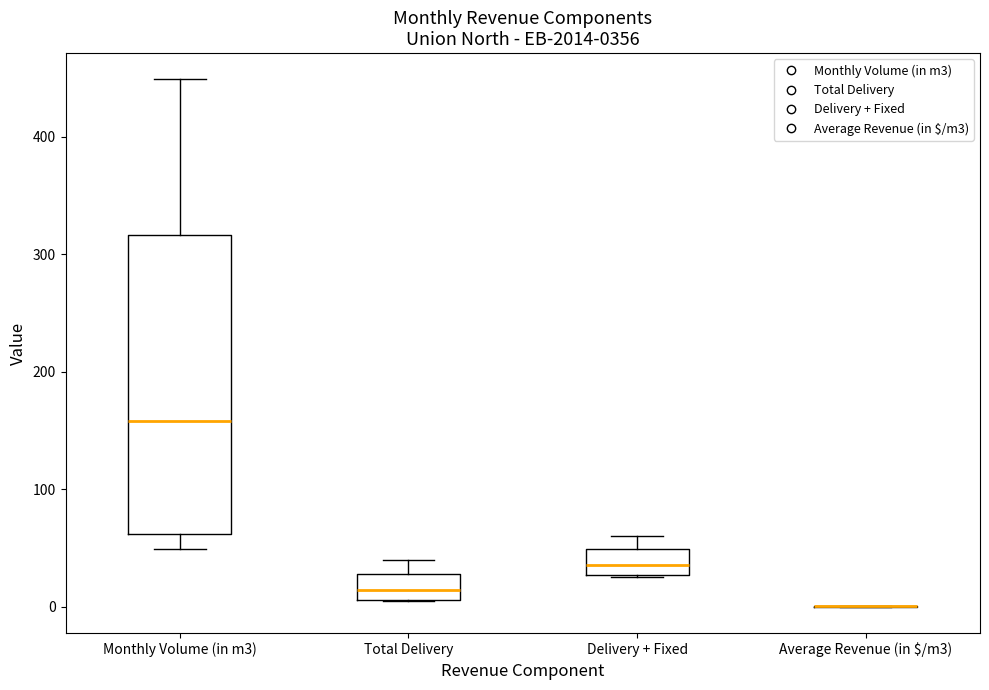

Which box is the tallest, from its lower edge to its upper edge?

Monthly Volume (in m3)